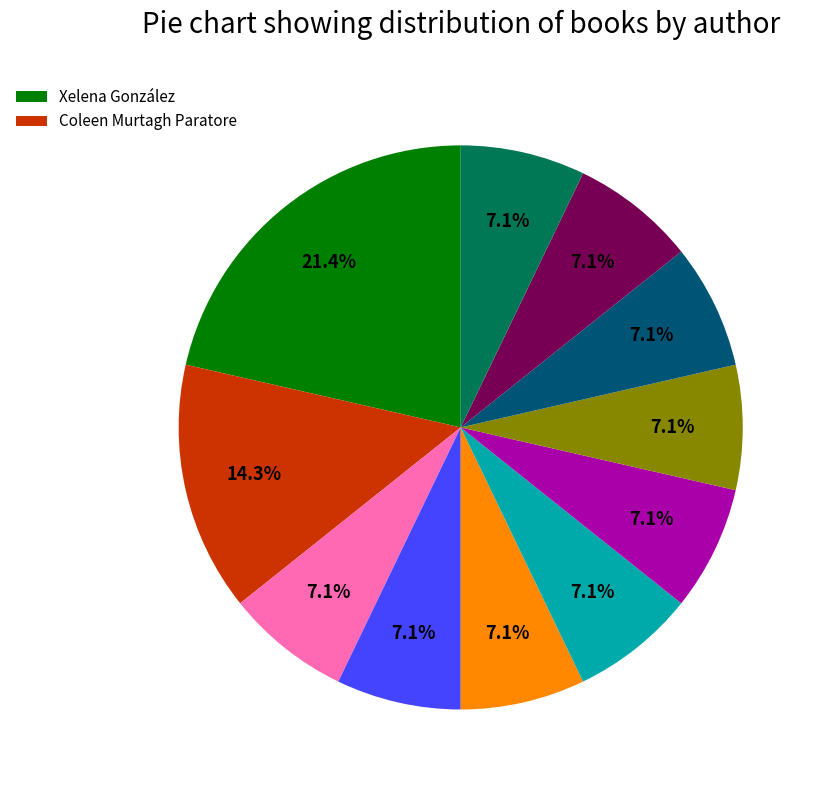

Is there any slice that represents more than half of the pie?

No